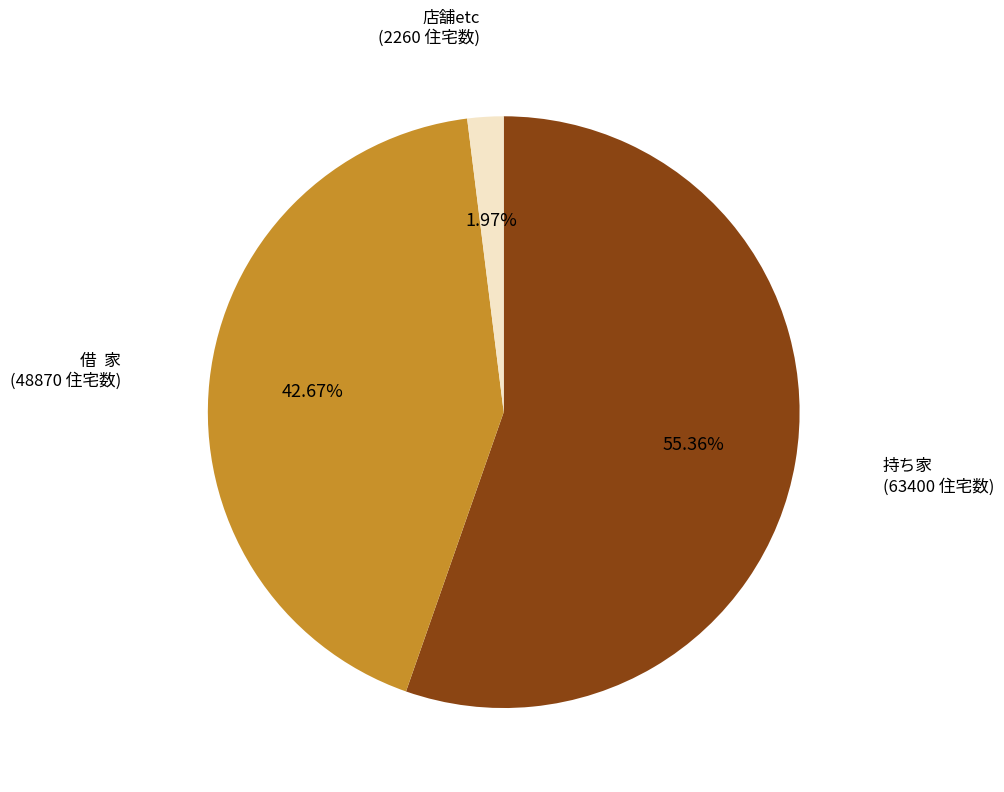

Does any single category account for the majority?

Yes